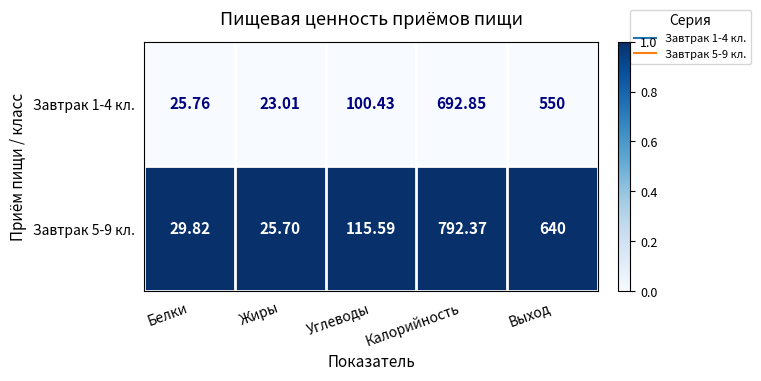

Where is Завтрак 1-4 кл. nearest to the value 357?

Выход